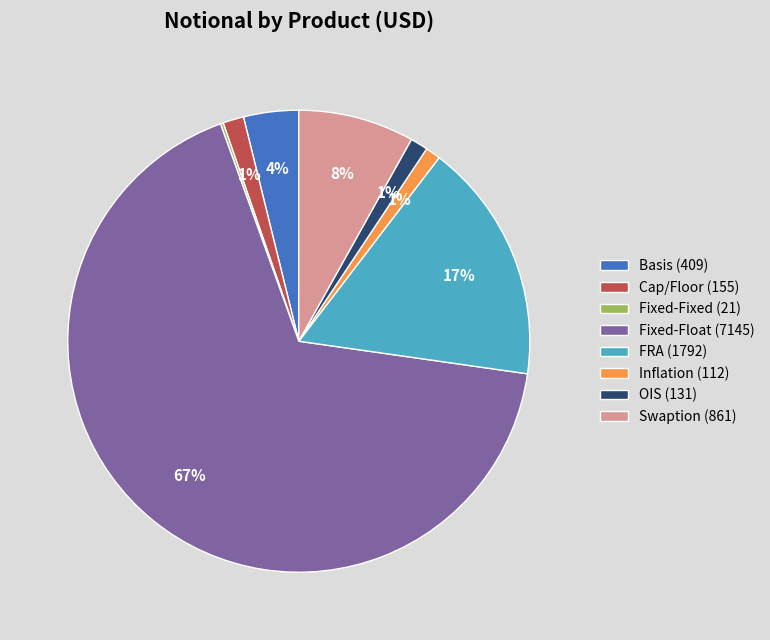

True or false: FRA (1792) accounts for 5% of the total.

False